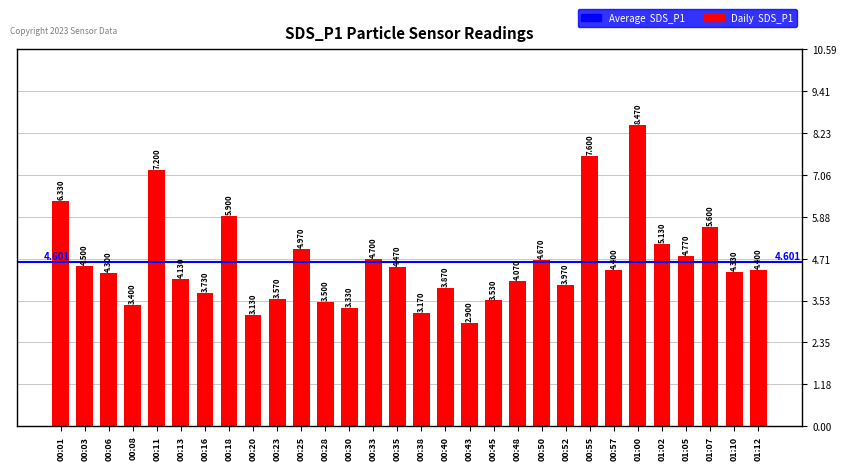

Is it true that the value at 00:38 is 3.2?

True